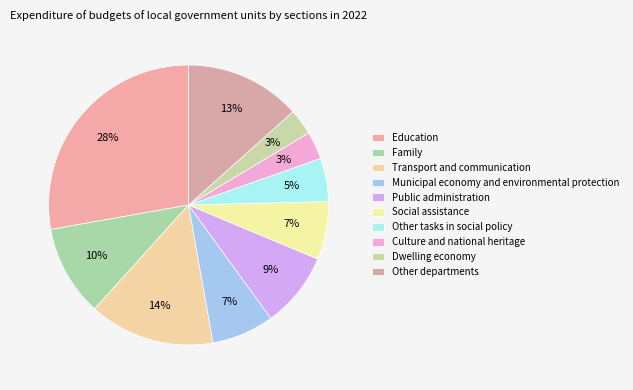

True or false: Social assistance accounts for 7% of the total.

True